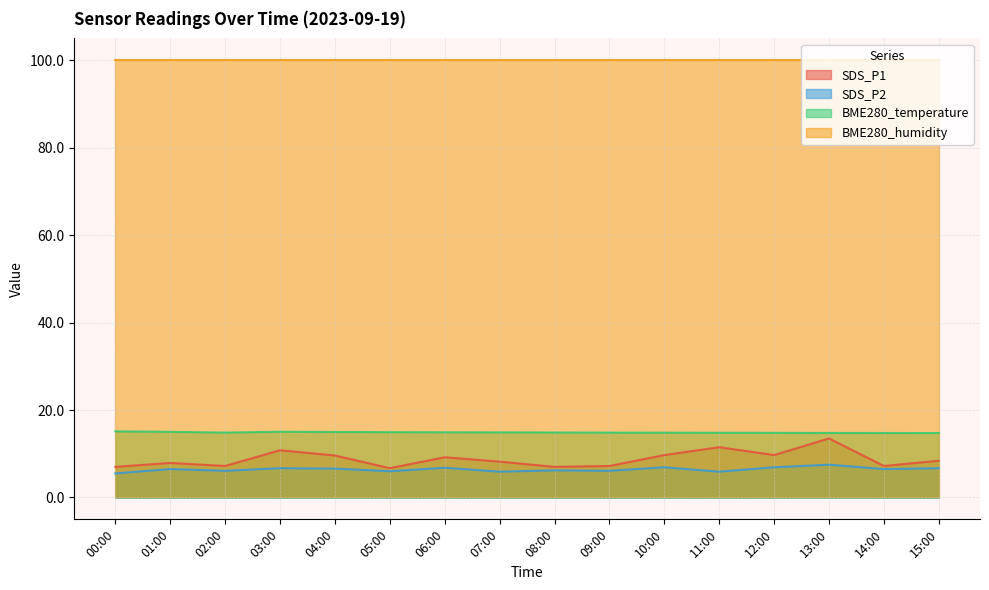

True or false: SDS_P1 and SDS_P2 cross at least once.

False